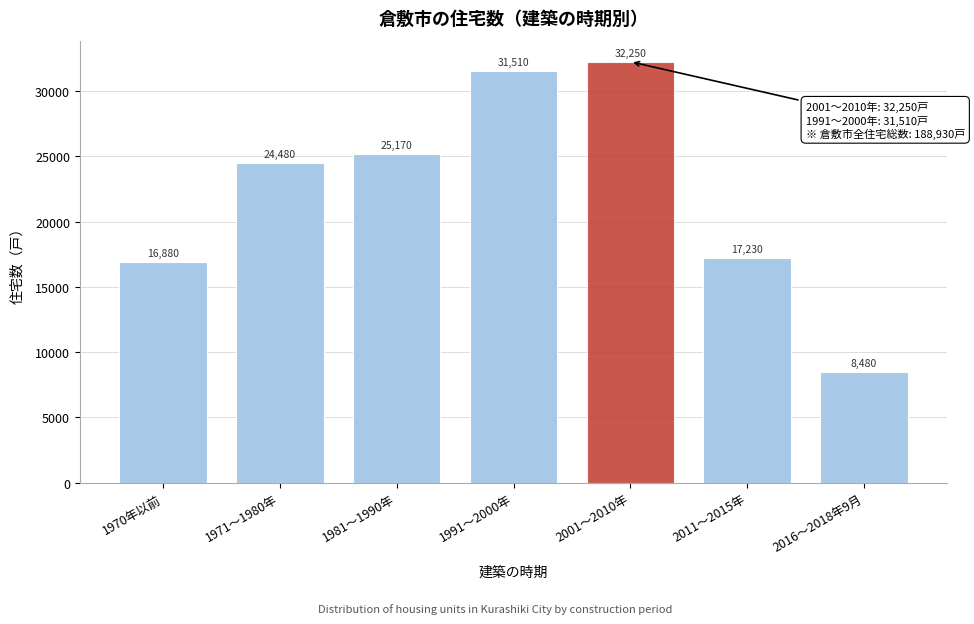

Reading right to left, transcribe all the data shown in this chart.

2016～2018年9月=8480	2011～2015年=17230	2001～2010年=32250	1991～2000年=31510	1981～1990年=25170	1971～1980年=24480	1970年以前=16880